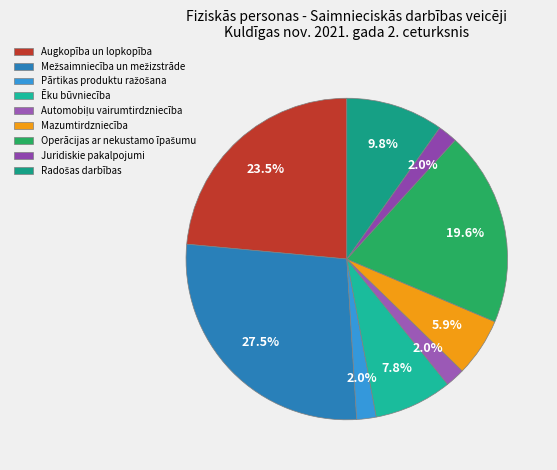

What is the ratio of the value at Augkopība un lopkopība to the value at Juridiskie pakalpojumi?

12.0